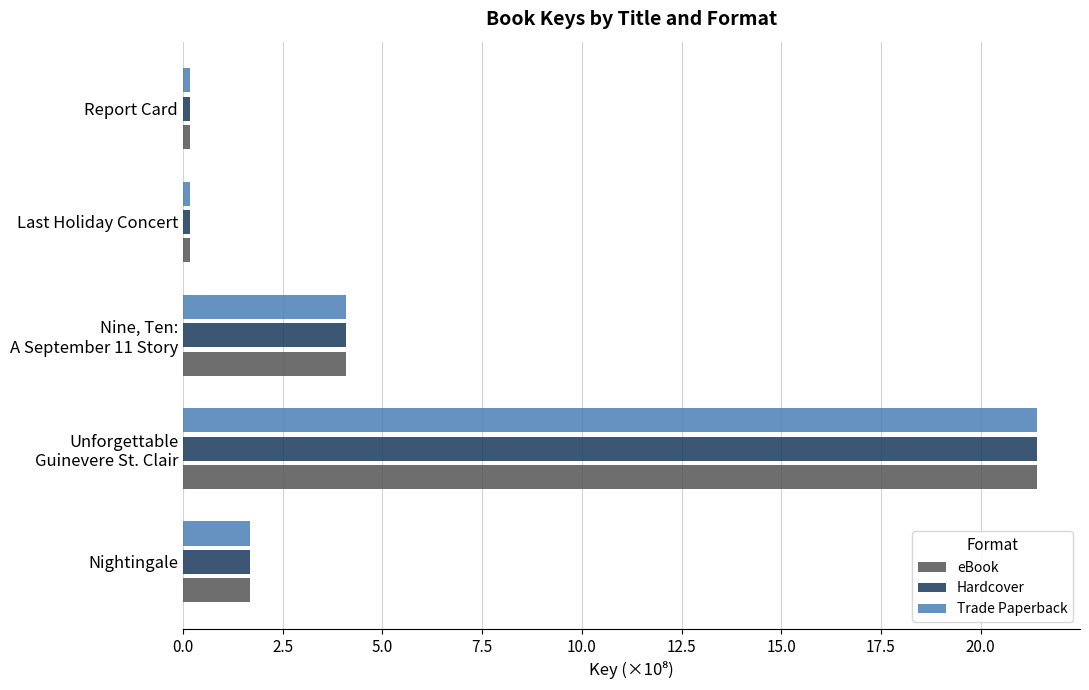

What is the highest value of the Trade Paperback series?

21.4